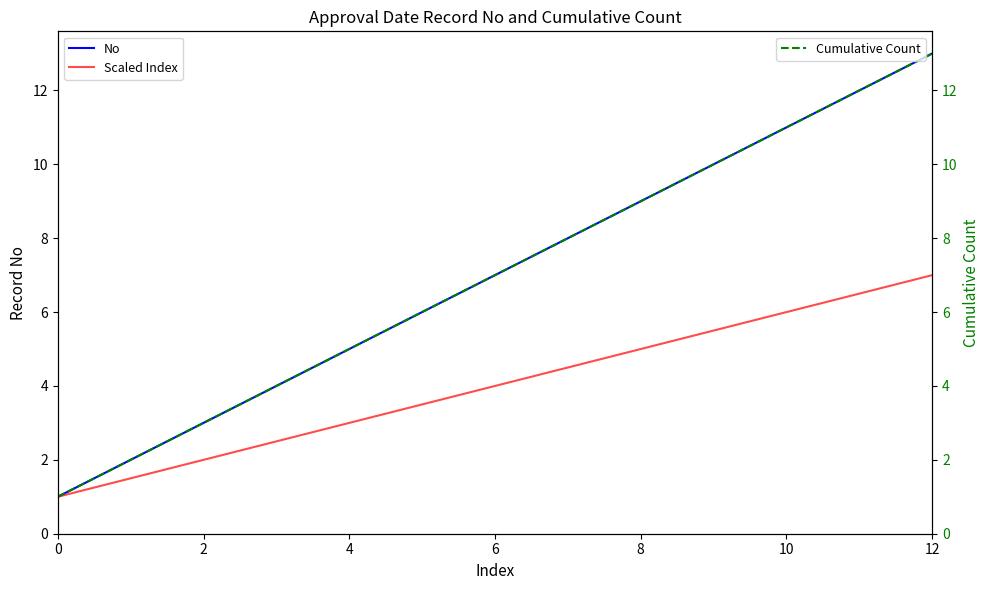

Reading left to right, transcribe all the data shown in this chart.

No: 1.0	2.0	3.0	4.0	5.0	6.0	7.0	8.0	9.0	10.0	11.0	12.0	13.0
Scaled Index: 1.0	1.5	2.0	2.5	3.0	3.5	4.0	4.5	5.0	5.5	6.0	6.5	7.0
Cumulative Count: 1.0	2.0	3.0	4.0	5.0	6.0	7.0	8.0	9.0	10.0	11.0	12.0	13.0